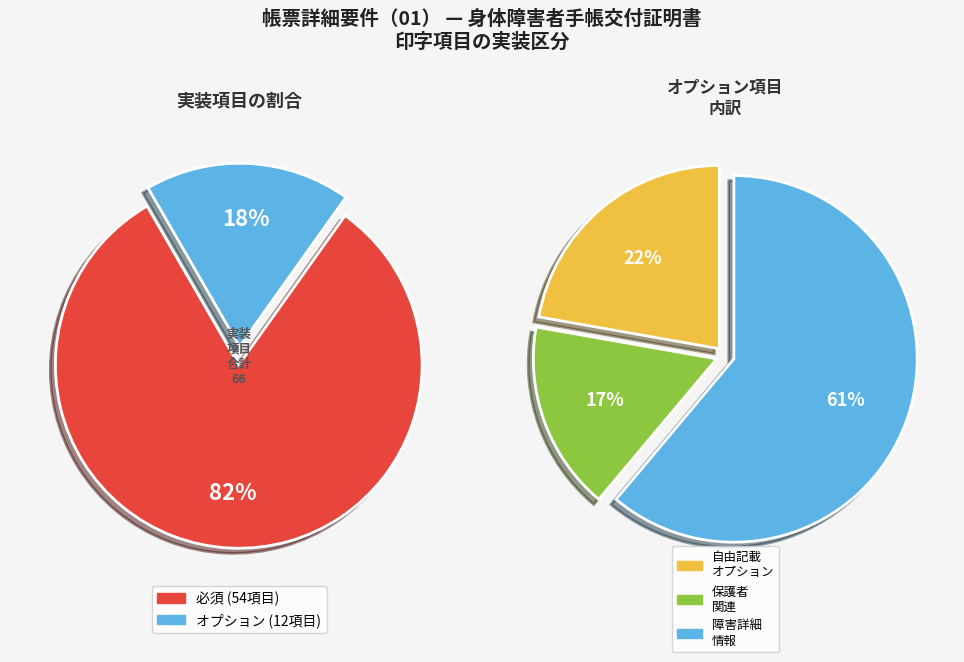

To the nearest percent, what is the average slice percentage?

50%